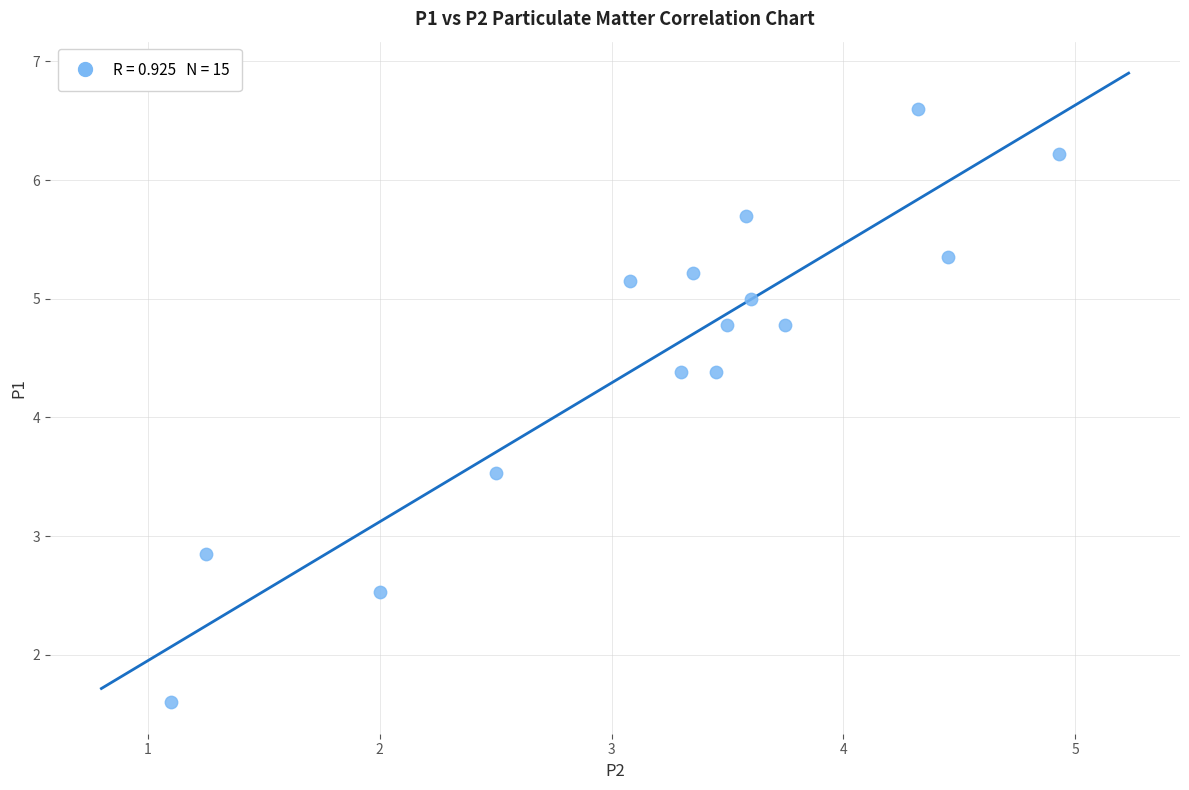

What is the range of Y values (max minus min)?

5.0